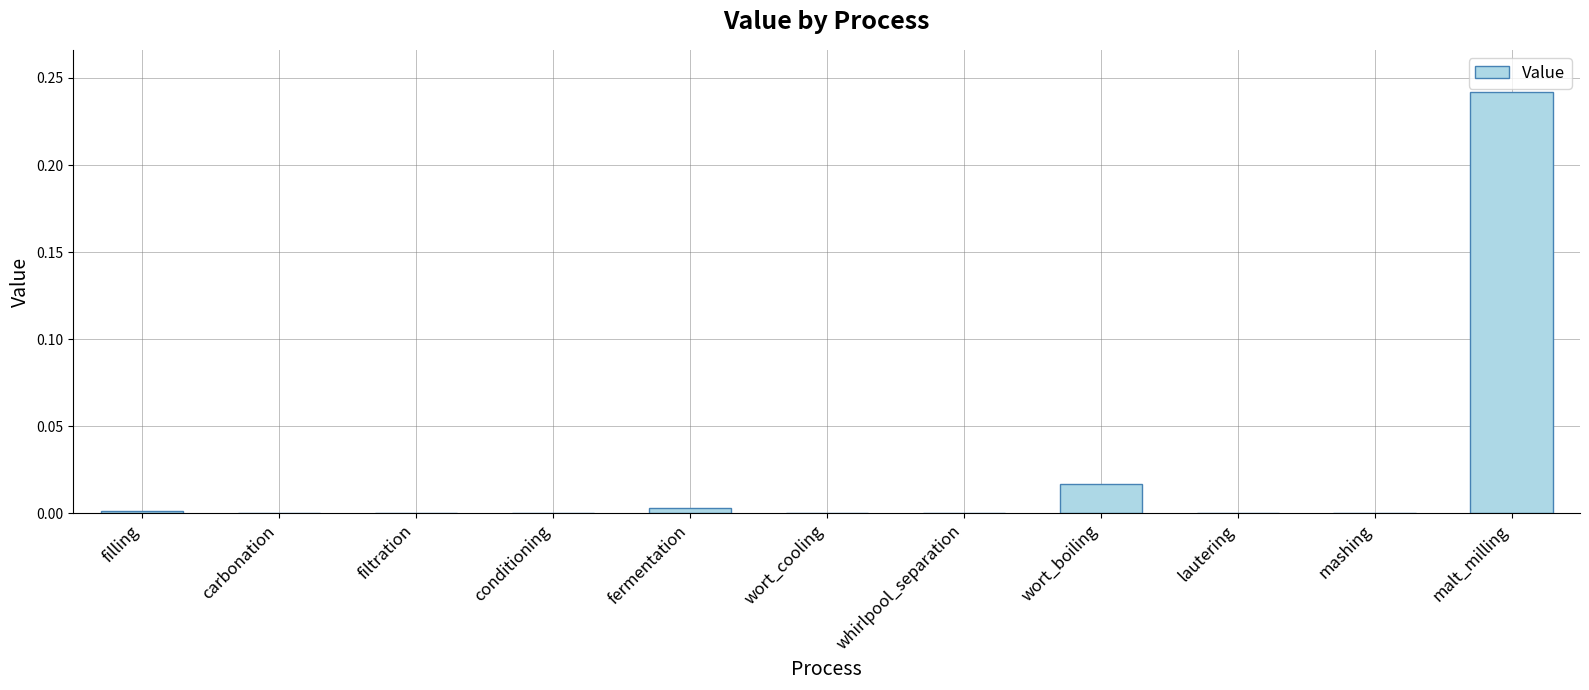

Which category has the highest value across all series?

malt_milling